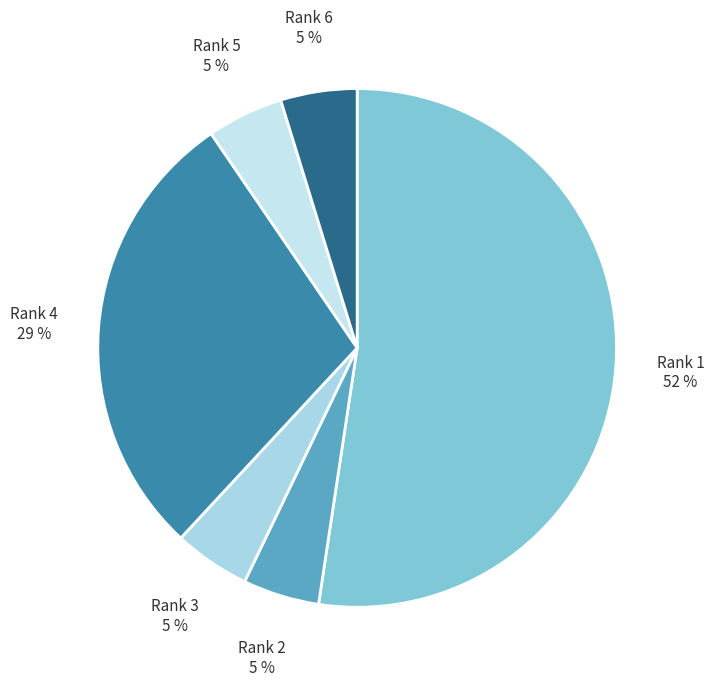

Count the number of slices in the pie.

6